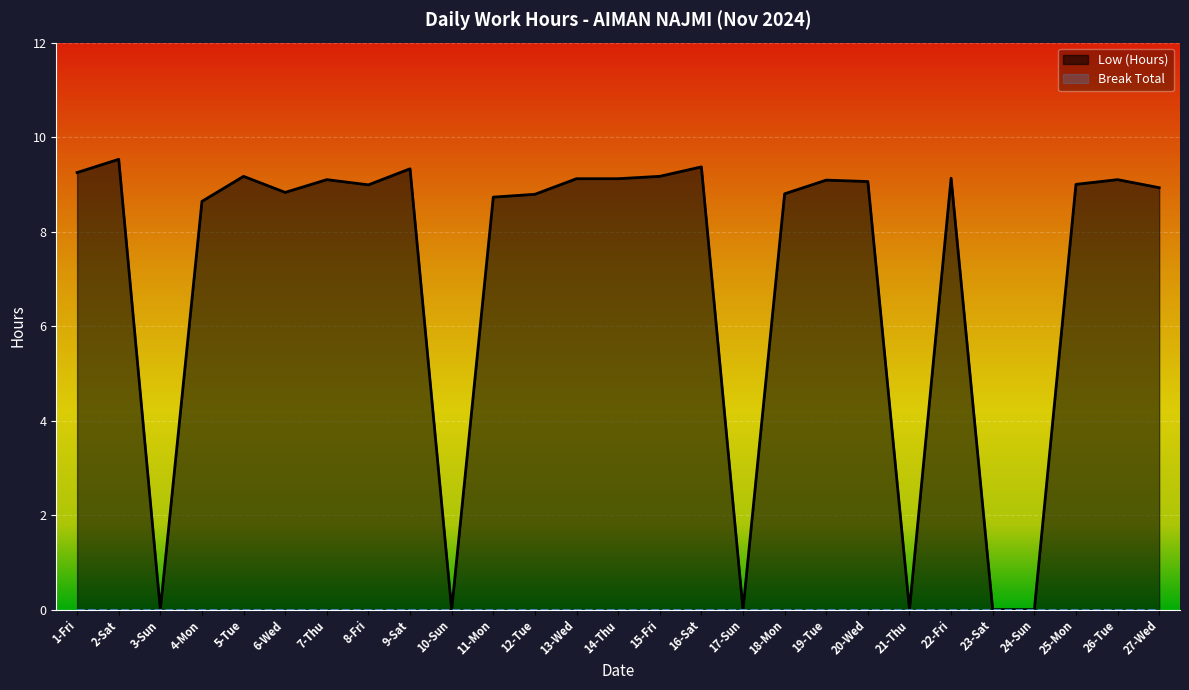

True or false: the data has more than 0 interior local peaks.

True